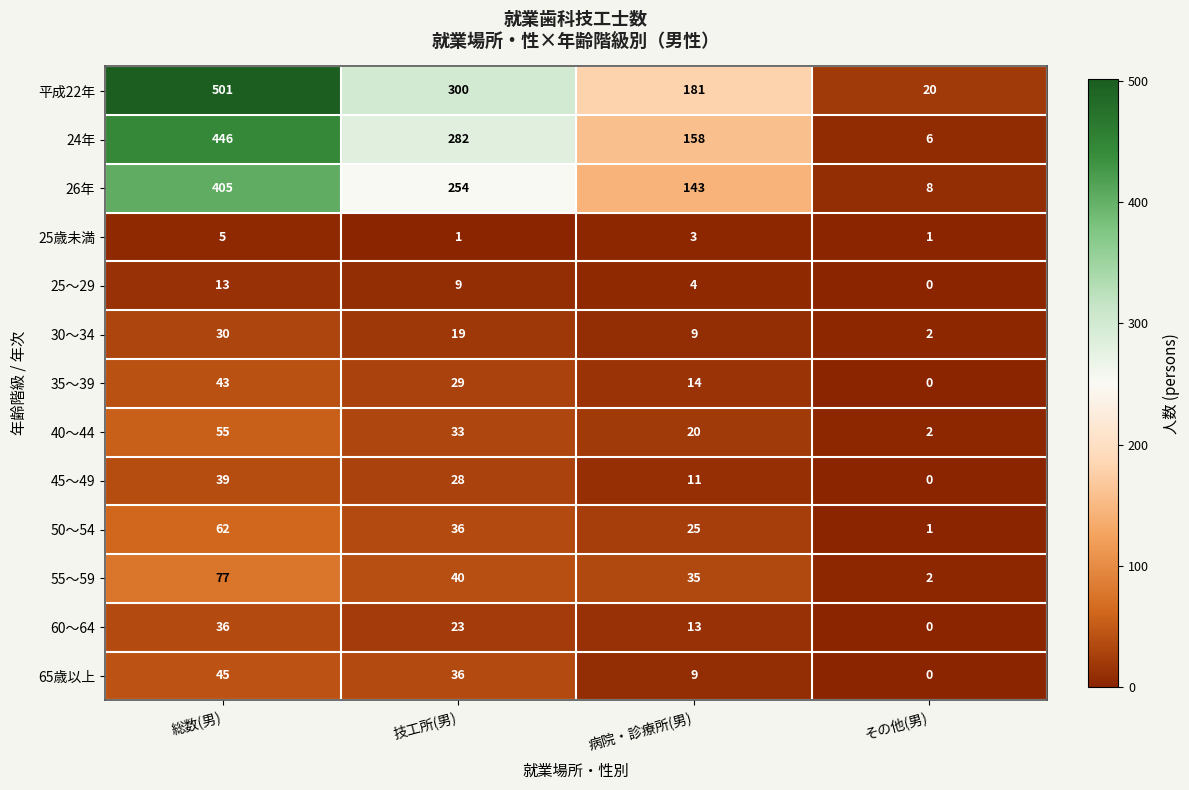

What is the difference between the maximum and minimum values in the 65歳以上 series?

45